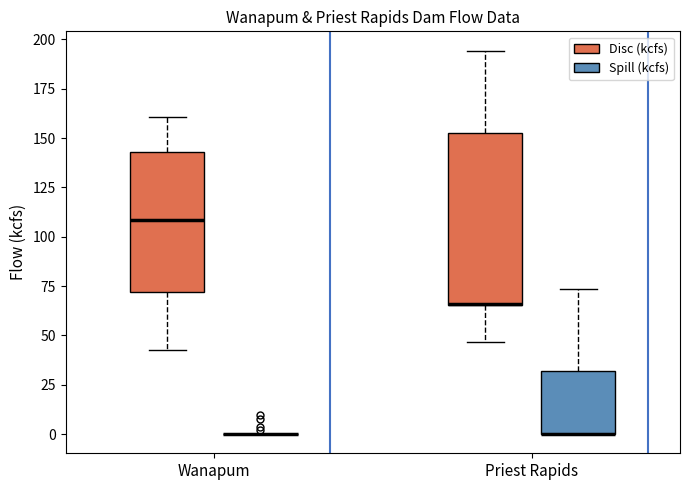

Which box is the tallest, from its lower edge to its upper edge?

Priest Rapids (Disc (kcfs))